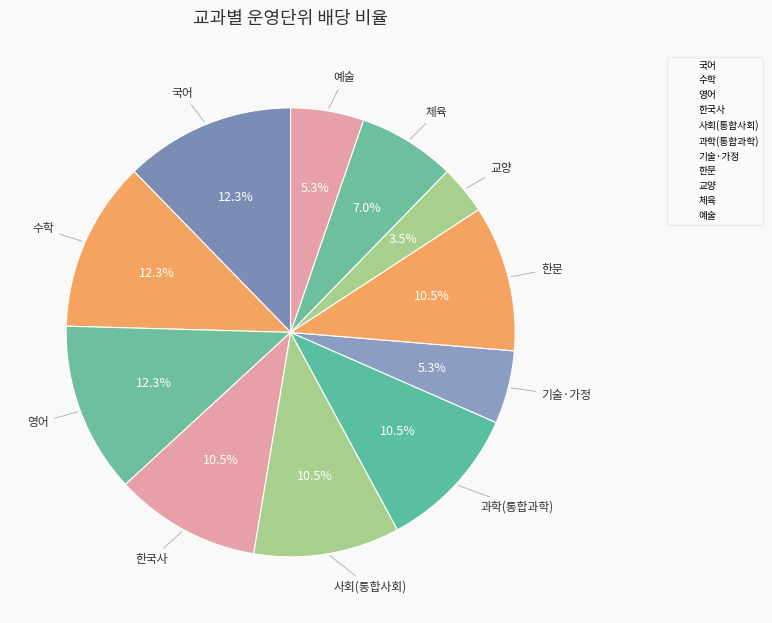

To the nearest percent, what percentage of the pie is 체육?

7%